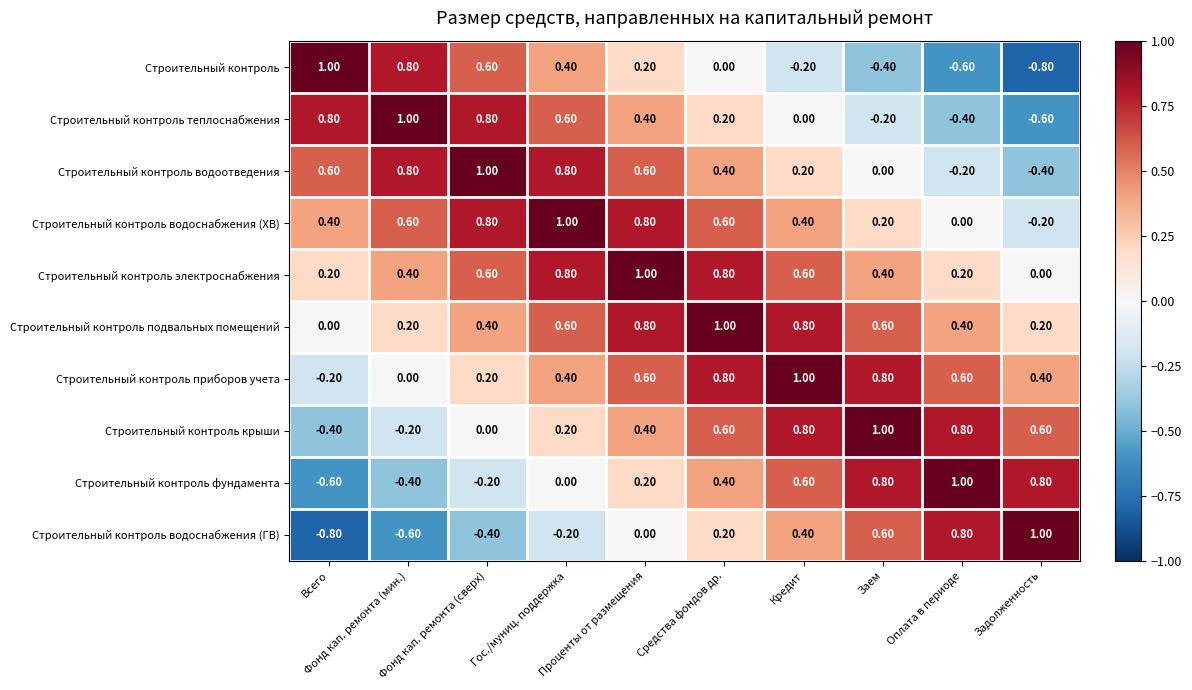

What is the greatest value displayed?

1.0